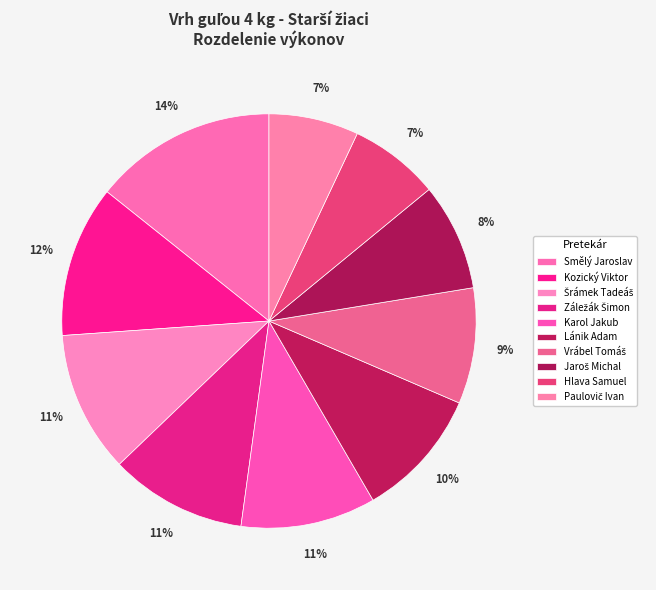

To the nearest percent, what is the average slice percentage?

10%